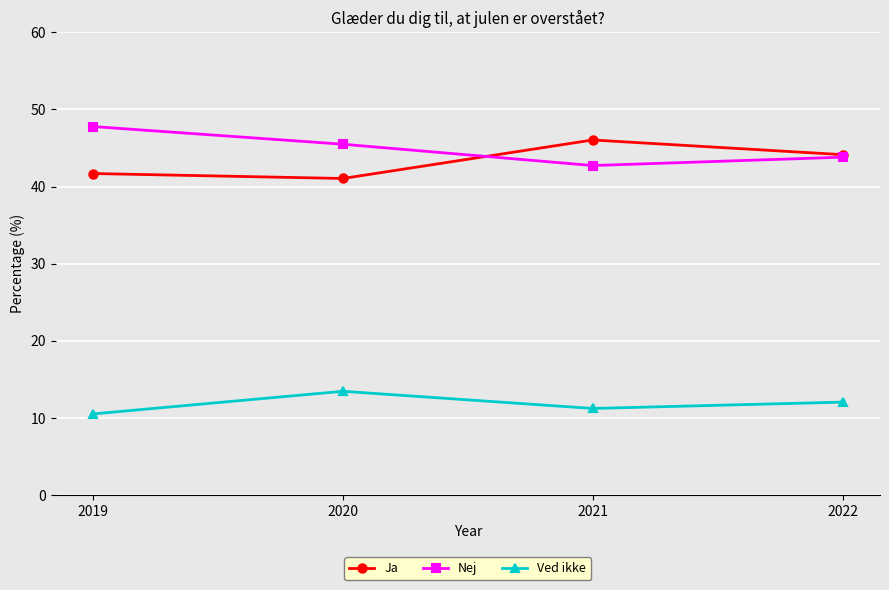

What is the difference between the maximum and minimum values in the Nej series?

5.1